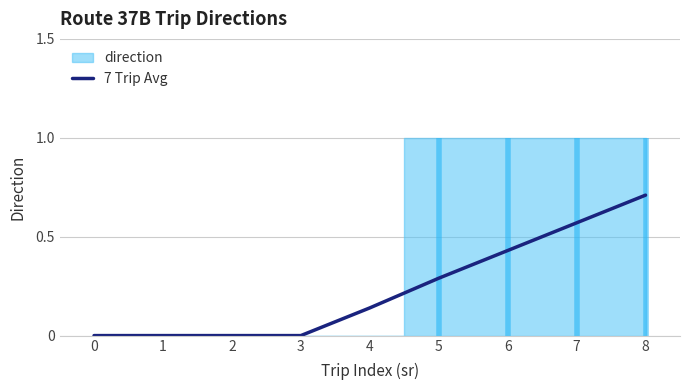

The chart shows a value of 0.1 at 4. True or false?

True